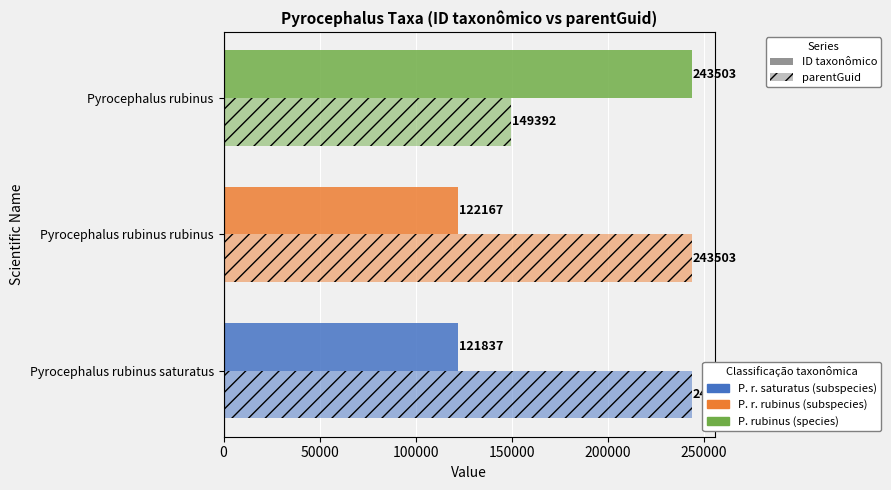

How many series are shown in this chart?

2